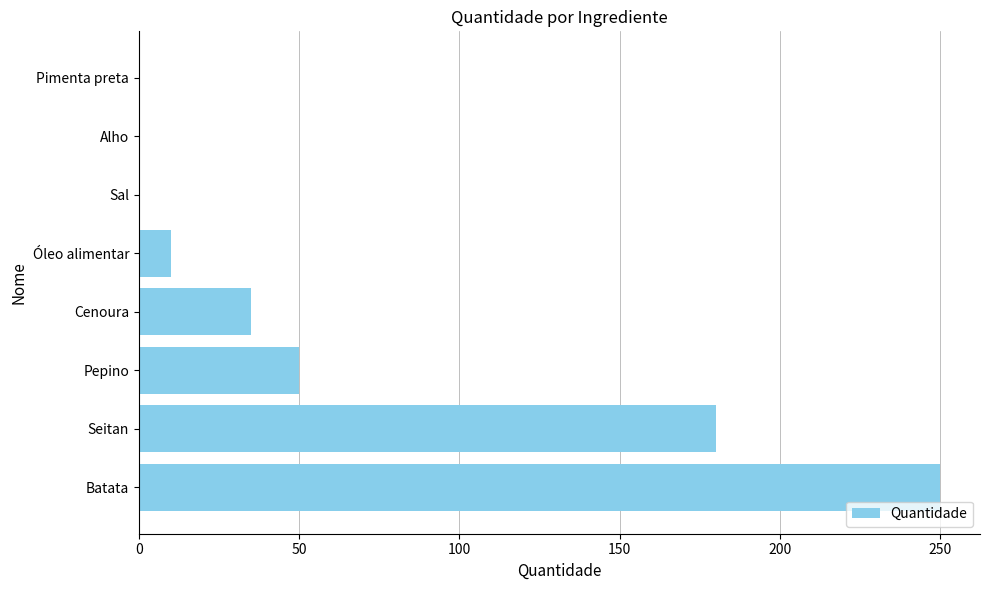

What is the maximum value shown in the chart?

250.0